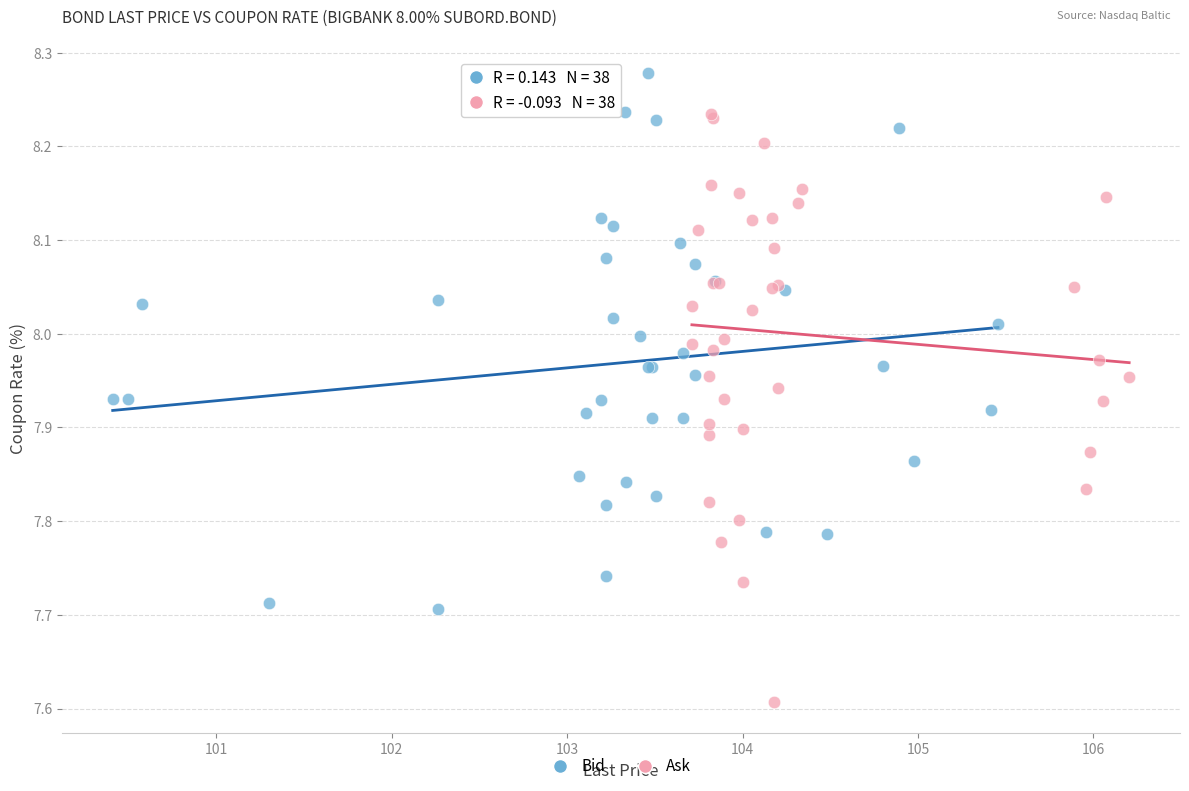

Which series contains the highest Y value?

Bid